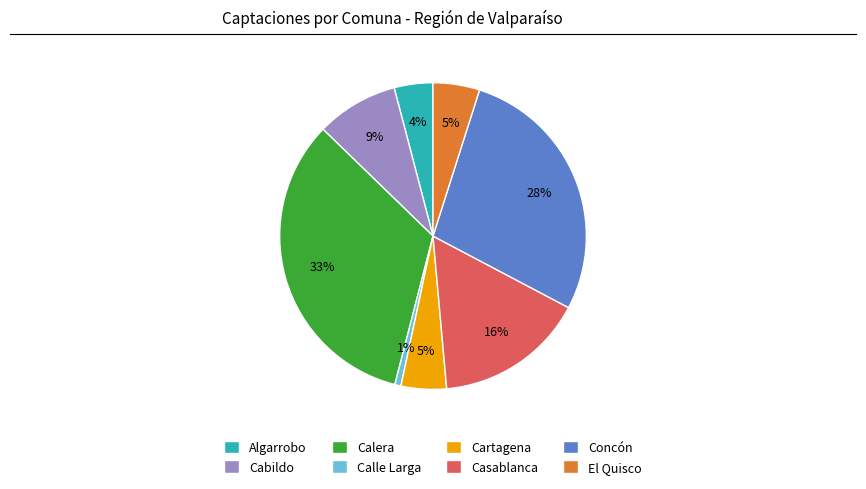

The Algarrobo slice represents 4% of the pie. True or false?

True